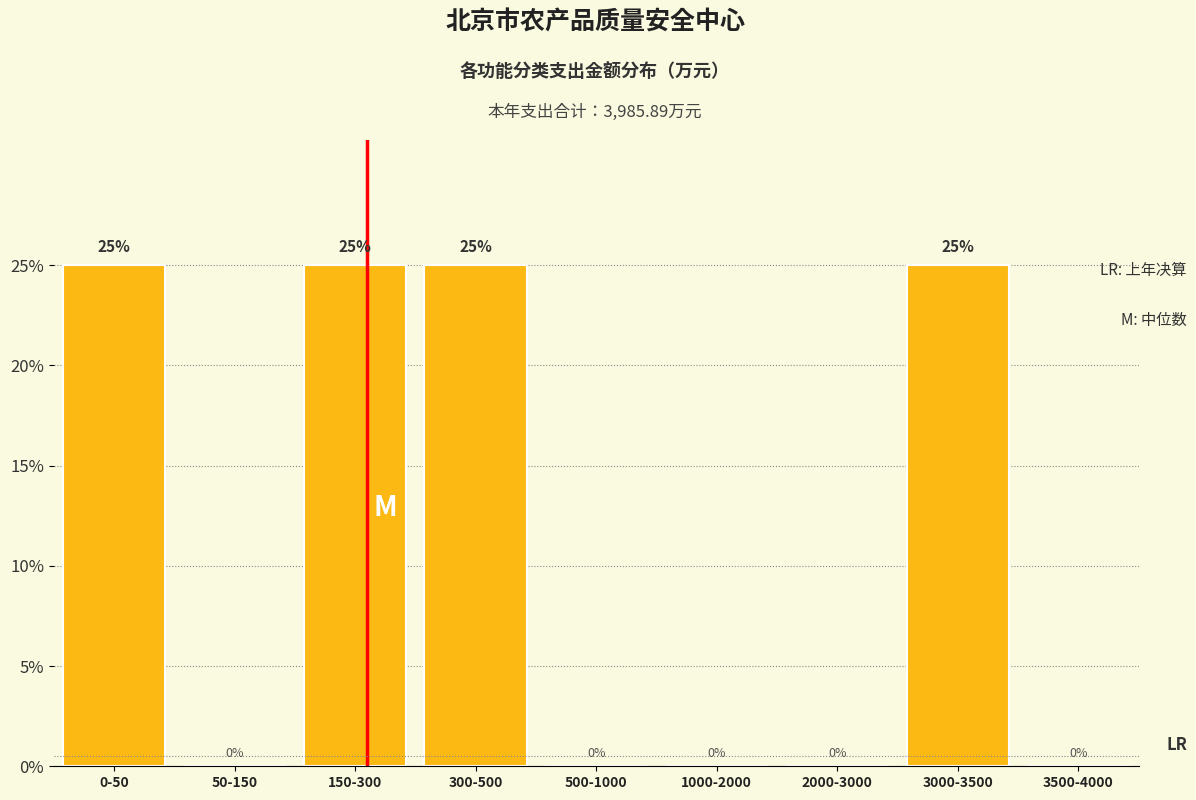

Reading left to right, extract all data points from this chart.

0-50=25	50-150=0	150-300=25	300-500=25	500-1000=0	1000-2000=0	2000-3000=0	3000-3500=25	3500-4000=0